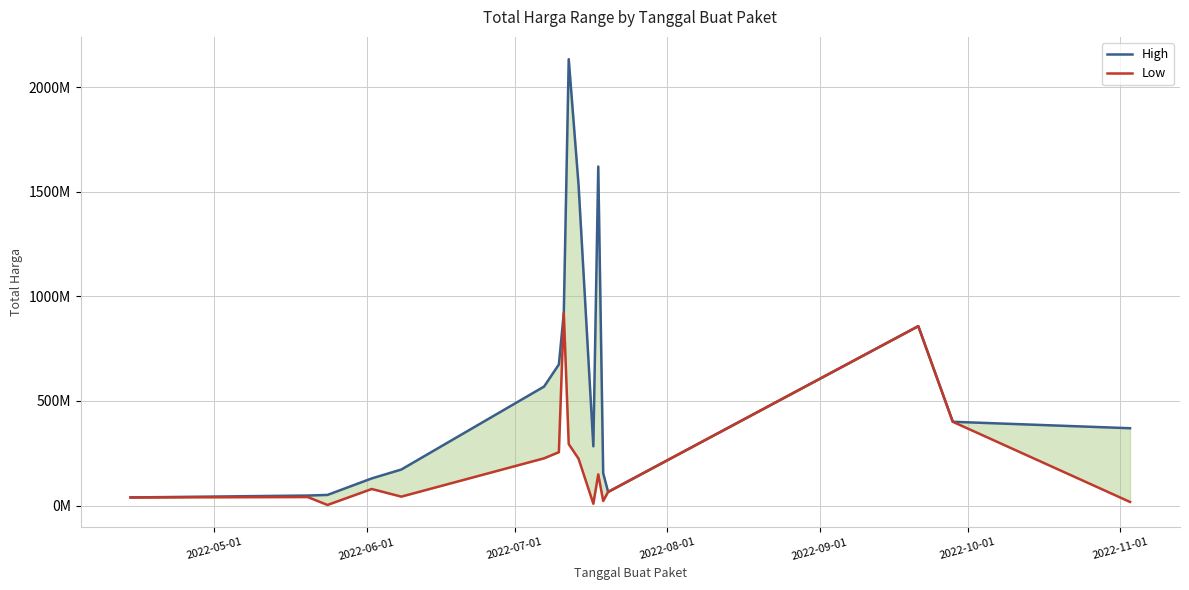

Reading left to right, extract all data points from this chart.

High: 38544000	47696000	50625000	129625000	172111000	568961000	674530100	920200000	2134392000	1532373936	283140000	1621020432	154834332	65000000	857770500	400500000	369600000
Low: 38544000	40550000	2679000	79000000	42486000	225750000	255000000	920200000	293741000	223629500	8631250	149000000	21700000	65000000	857770500	400500000	17100000